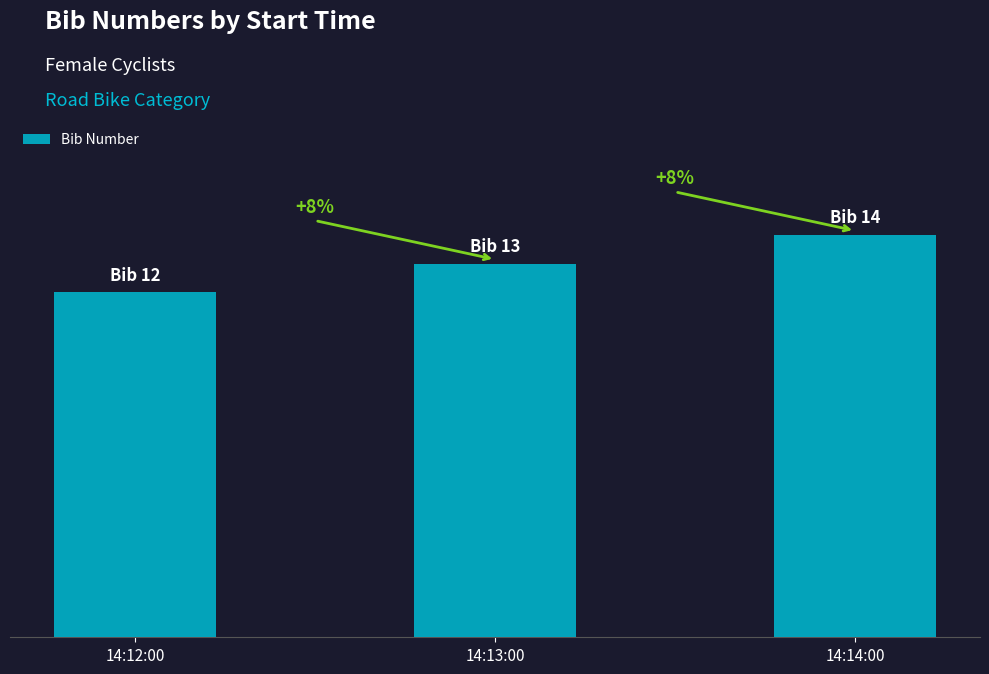

What is the sum of all values?

39